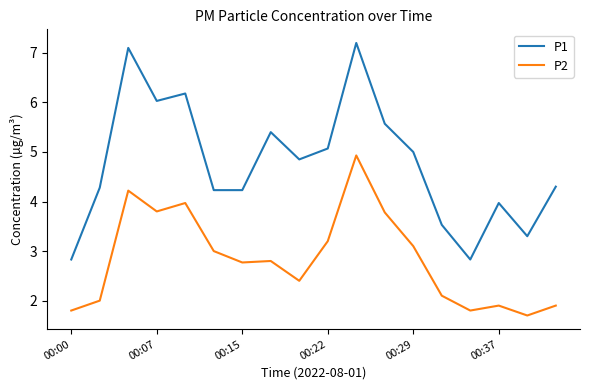

Which series has the largest total across all categories?

P1